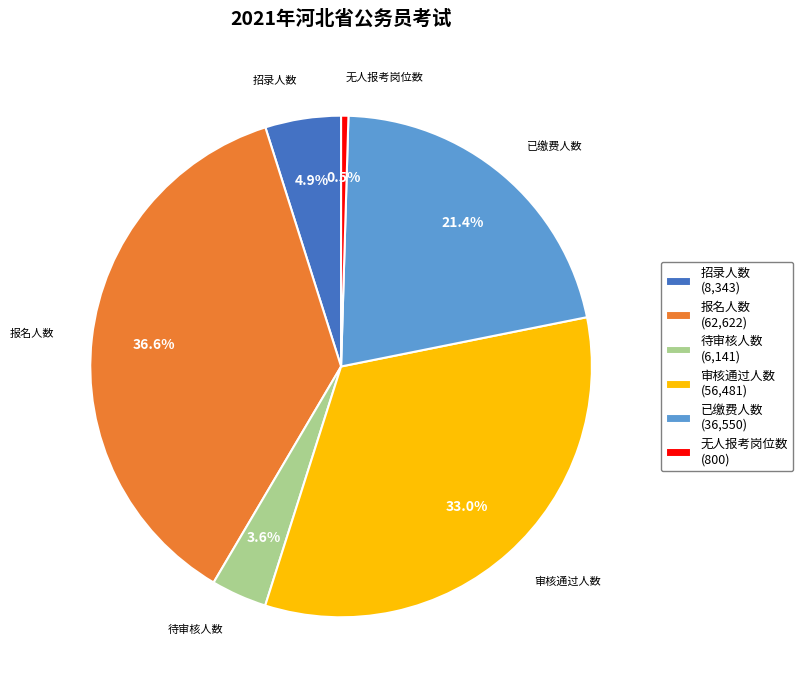

Which category has the biggest portion of the pie?

报名人数